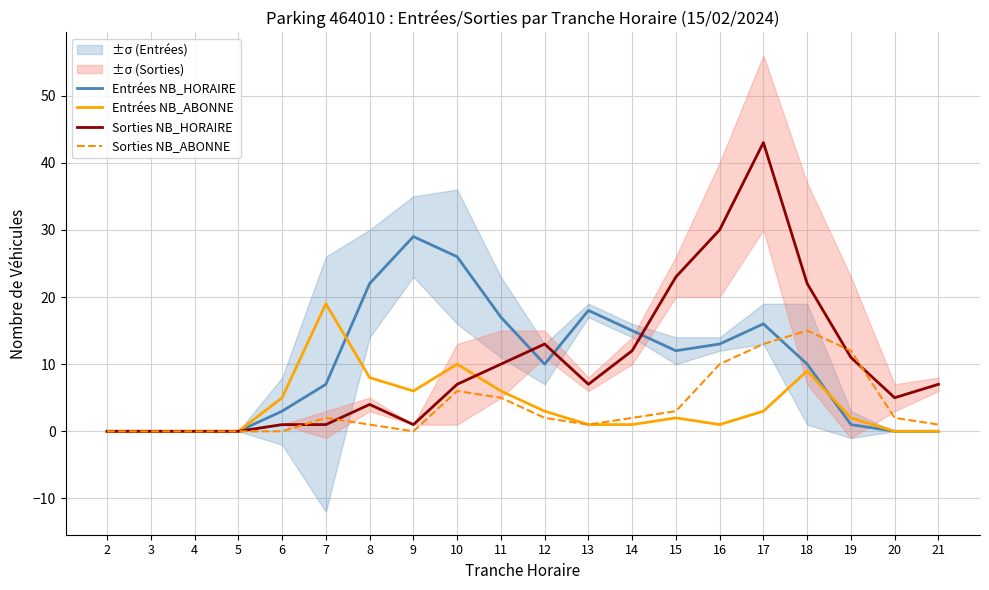

The value of Entrées NB_ABONNE at 21 is 0. True or false?

True